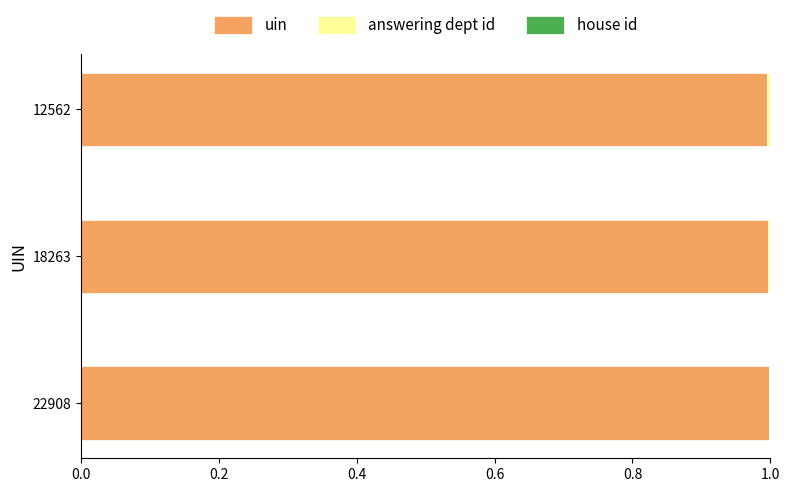

True or false: uin has a value of 1.0 at 22908.

True